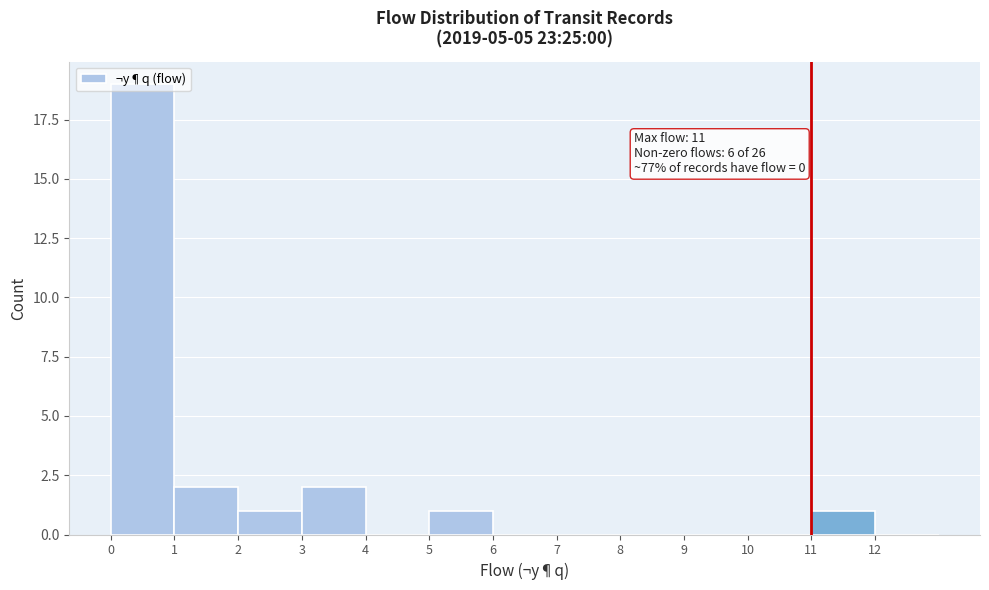

Which range on the x-axis has the tallest bar?

0 to 1